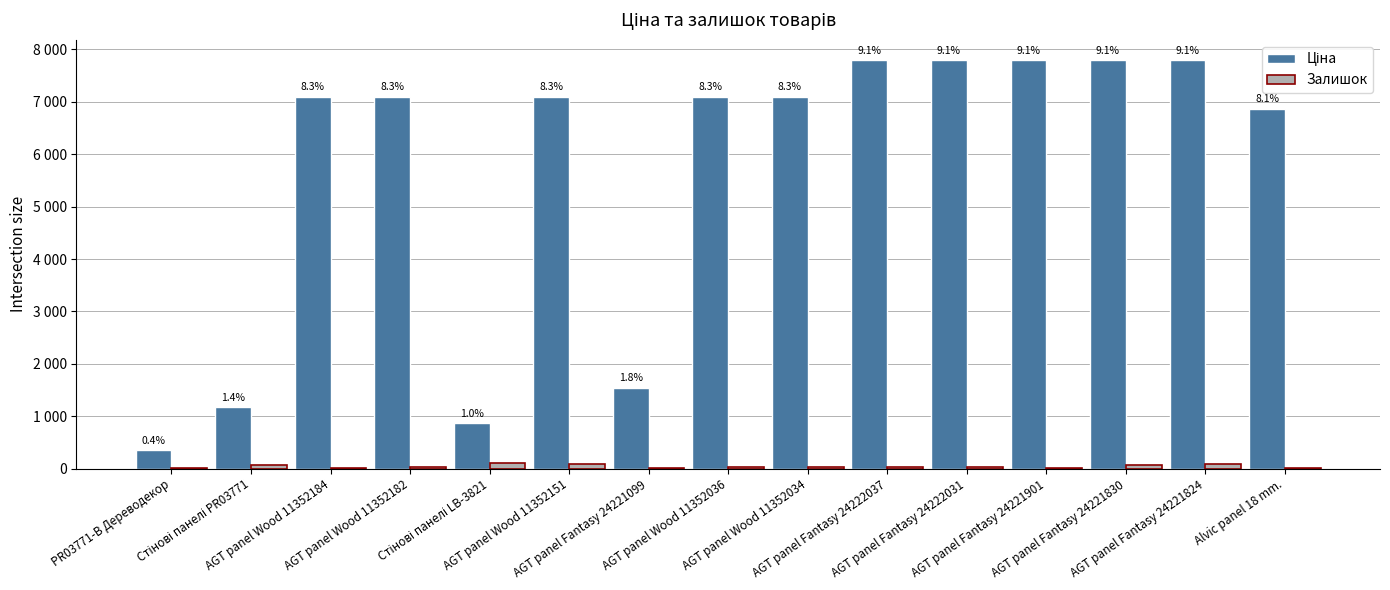

What is the total value across all series at AGT panel Fantasy 24221824?

7873.9